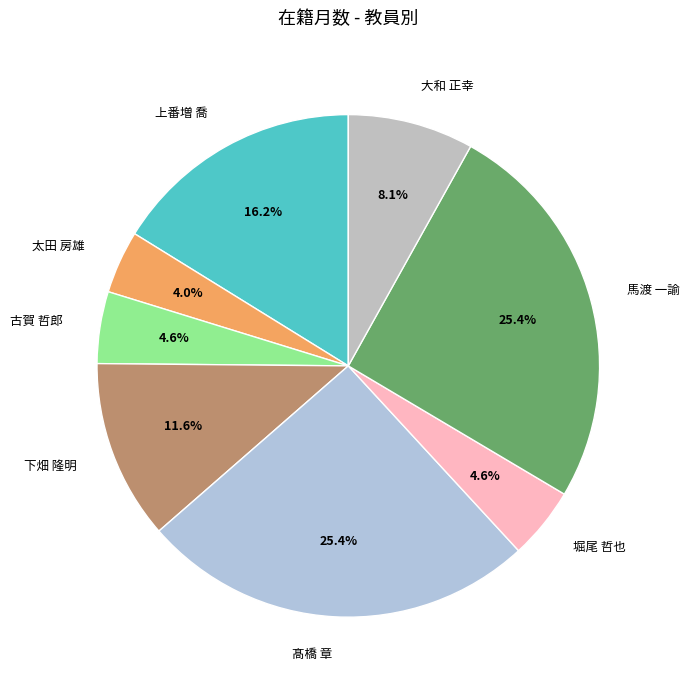

What percentage is NOT represented by 古賀 哲郎?

95.4%